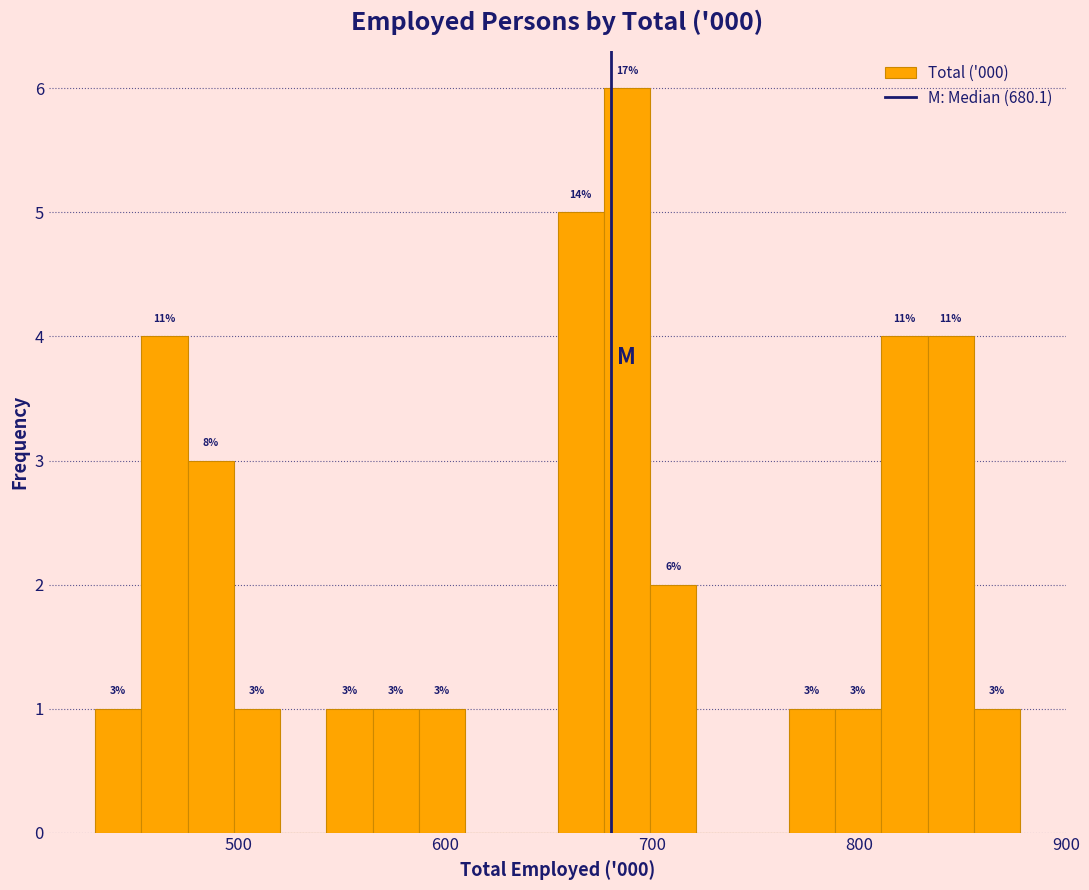

Read against the x-axis, roughly where is the centre of the tallest bar?

690